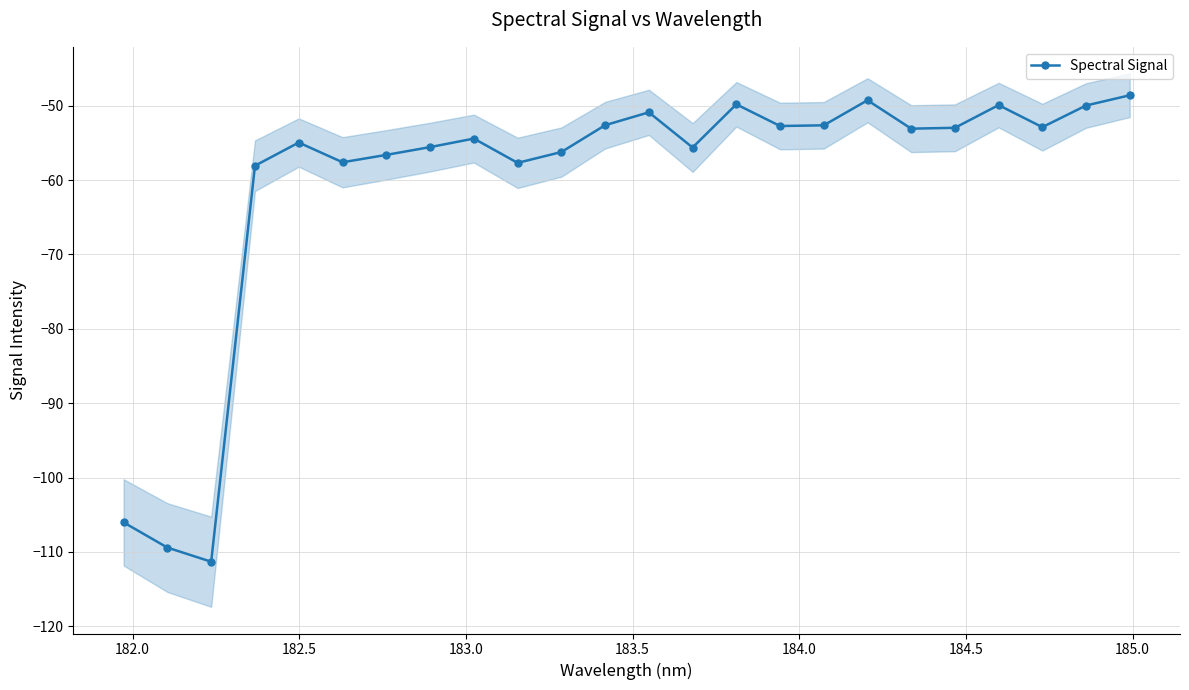

What is the value of the Spectral Signal point at the 24th from the left?

-48.6